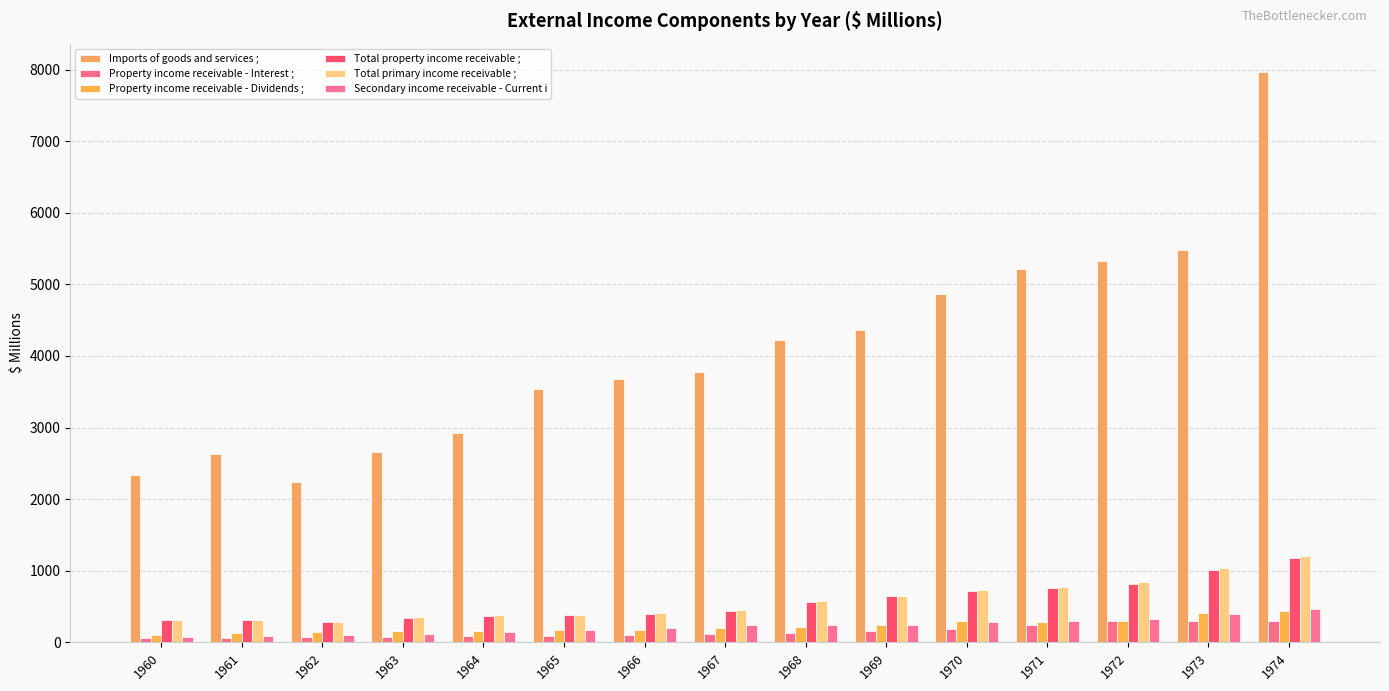

Reading left to right, transcribe all the data shown in this chart.

Imports of goods and services ;: 1960=2332	1961=2636	1962=2243	1963=2656	1964=2920	1965=3535	1966=3683	1967=3770	1968=4224	1969=4360	1970=4871	1971=5214	1972=5325	1973=5481	1974=7964
Property income receivable - Interest ;: 1960=61	1961=68	1962=72	1963=75	1964=83	1965=88	1966=102	1967=112	1968=124	1969=154	1970=191	1971=236	1972=293	1973=295	1974=303
Property income receivable - Dividends ;: 1960=109	1961=132	1962=145	1963=162	1964=153	1965=168	1966=173	1967=206	1968=211	1969=239	1970=299	1971=285	1972=302	1973=415	1974=440
Total property income receivable ;: 1960=306	1961=313	1962=283	1963=346	1964=375	1965=380	1966=400	1967=433	1968=563	1969=642	1970=711	1971=759	1972=819	1973=1017	1974=1174
Total primary income receivable ;: 1960=311	1961=317	1962=288	1963=351	1964=382	1965=389	1966=411	1967=446	1968=572	1969=654	1970=726	1971=776	1972=837	1973=1042	1974=1202
Secondary income receivable - Current i: 1960=81	1961=93	1962=109	1963=121	1964=145	1965=170	1966=203	1967=237	1968=240	1969=249	1970=282	1971=297	1972=327	1973=398	1974=469